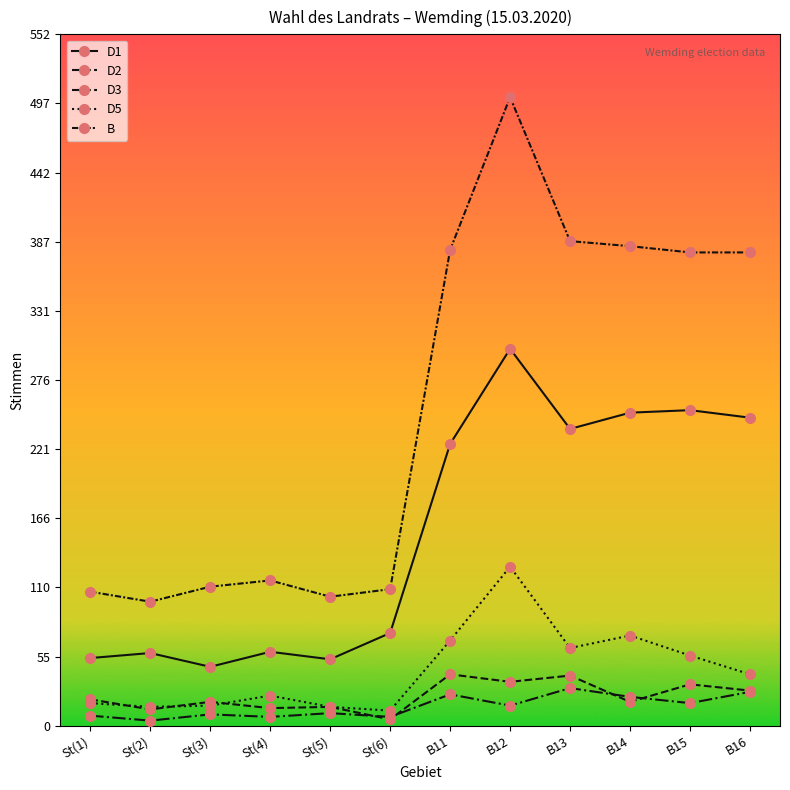

Reading left to right, transcribe all the data shown in this chart.

D1: St(1)=54	St(2)=58	St(3)=47	St(4)=59	St(5)=53	St(6)=74	B11=225	B12=301	B13=237	B14=250	B15=252	B16=246
D2: St(1)=21	St(2)=13	St(3)=19	St(4)=14	St(5)=15	St(6)=5	B11=41	B12=35	B13=40	B14=19	B15=33	B16=28
D3: St(1)=8	St(2)=4	St(3)=9	St(4)=7	St(5)=10	St(6)=7	B11=25	B12=16	B13=30	B14=23	B15=18	B16=27
D5: St(1)=18	St(2)=15	St(3)=16	St(4)=24	St(5)=15	St(6)=12	B11=68	B12=127	B13=62	B14=72	B15=56	B16=41
B: St(1)=107	St(2)=99	St(3)=111	St(4)=116	St(5)=103	St(6)=109	B11=380	B12=502	B13=387	B14=383	B15=378	B16=378